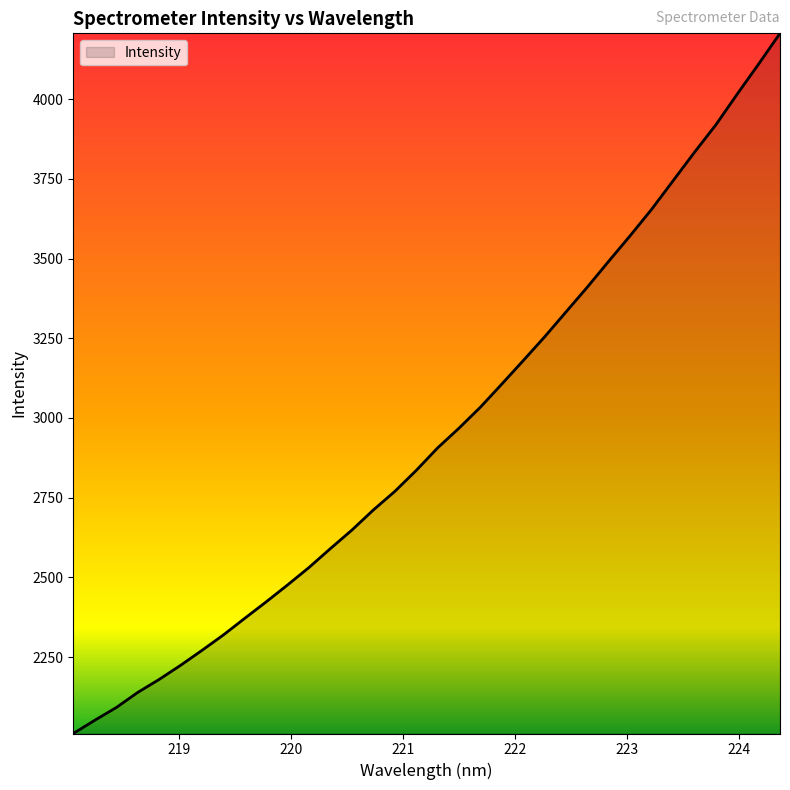

What is the difference between the maximum and minimum values?

2196.4